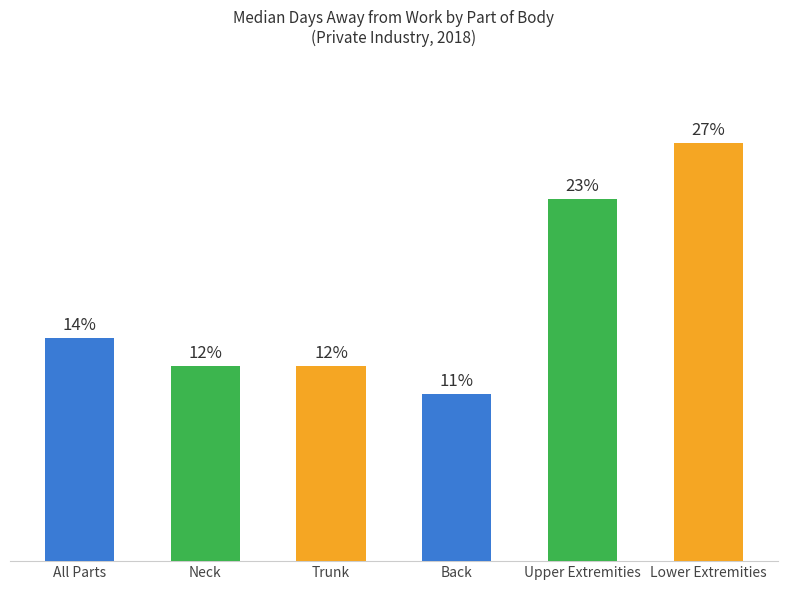

Approximately how many times larger is the value at All Parts compared to Lower Extremities?

0.5